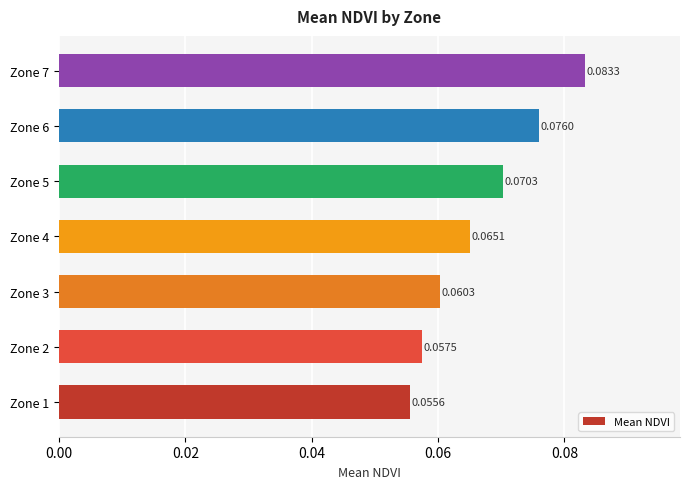

Which has a higher value, Zone 5 or Zone 1?

Zone 5